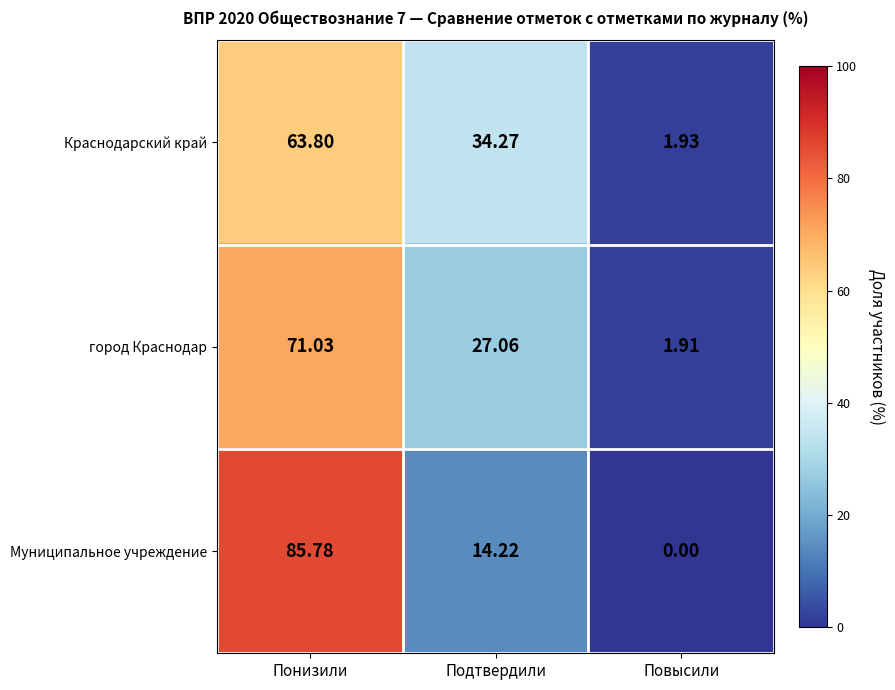

At which label is город Краснодар closest to 36?

Подтвердили